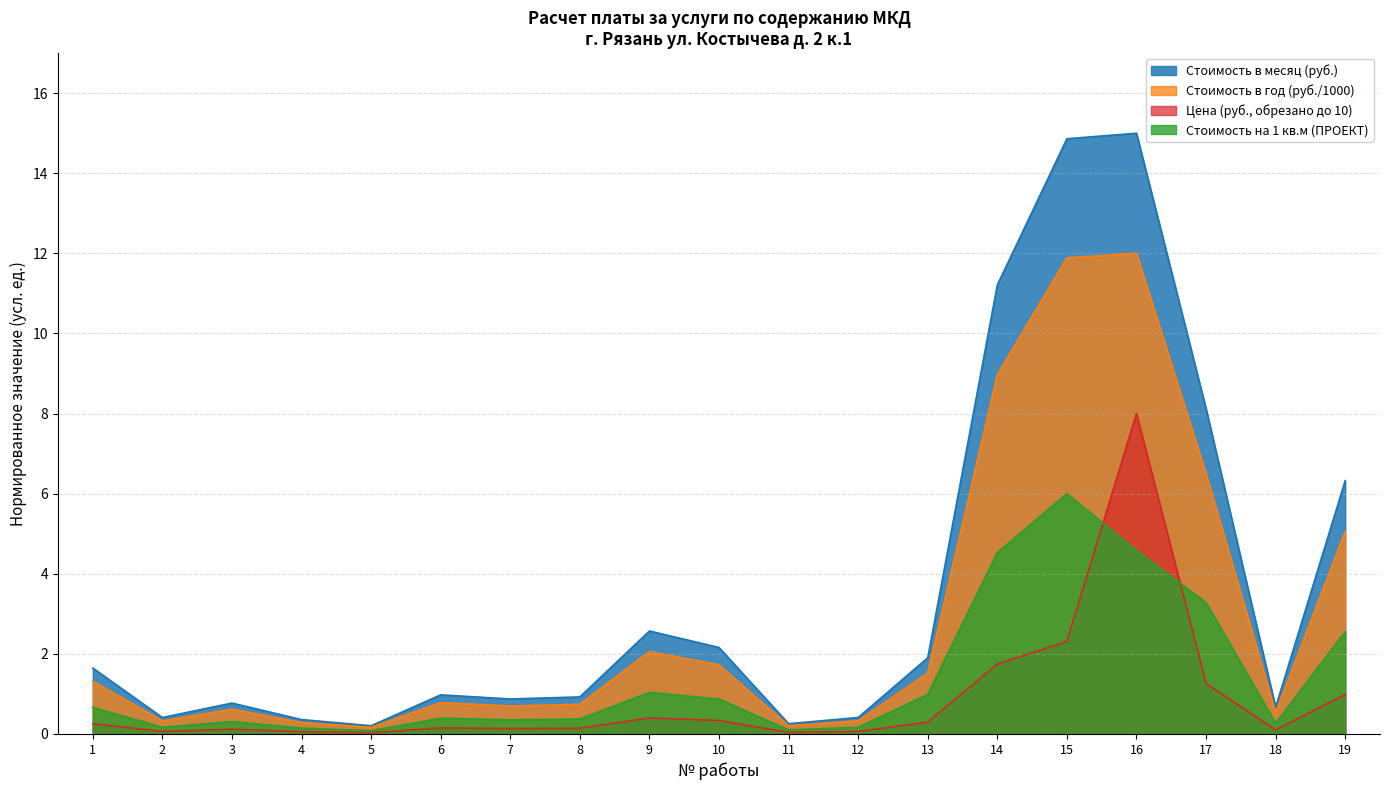

Is the value of Стоимость в месяц (руб.) at 3 greater than the value of Стоимость на 1 кв.м (ПРОЕКТ) at 14?

No